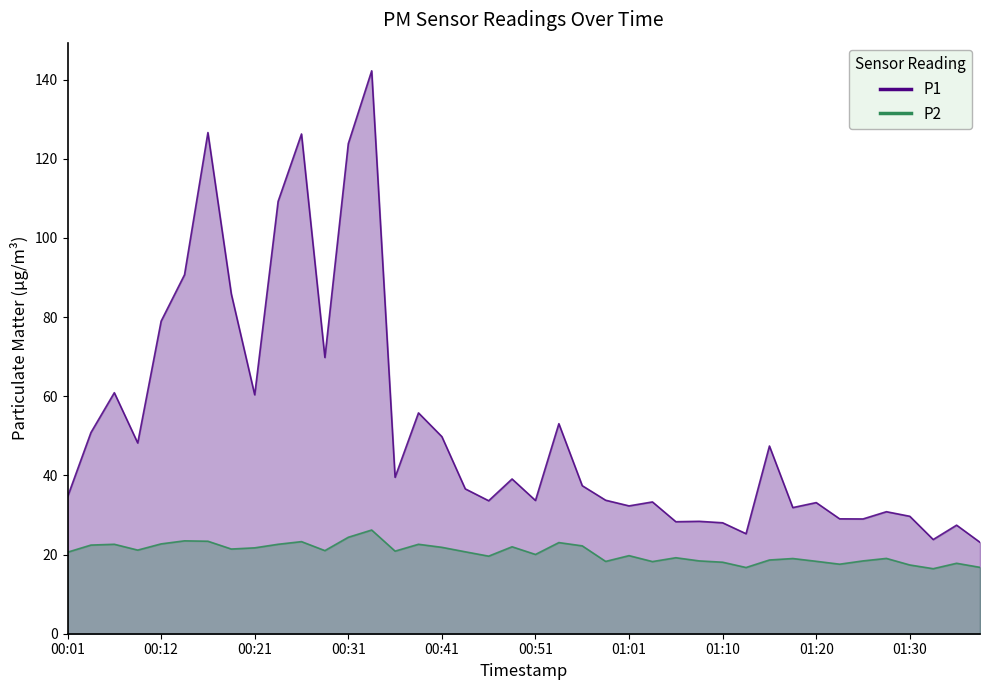

Rank the categories by P2 value from highest to lowest.

00:34, 00:31, 00:14, 00:16, 00:26, 00:53, 00:12, 00:07, 00:24, 00:39, 00:04, 00:56, 00:48, 00:41, 00:21, 00:19, 00:09, 00:29, 00:36, 00:43, 00:01, 00:51, 01:01, 00:46, 01:06, 01:28, 01:18, 01:15, 01:08, 01:25, 01:20, 00:58, 01:03, 01:10, 01:35, 01:23, 01:30, 01:37, 01:13, 01:32